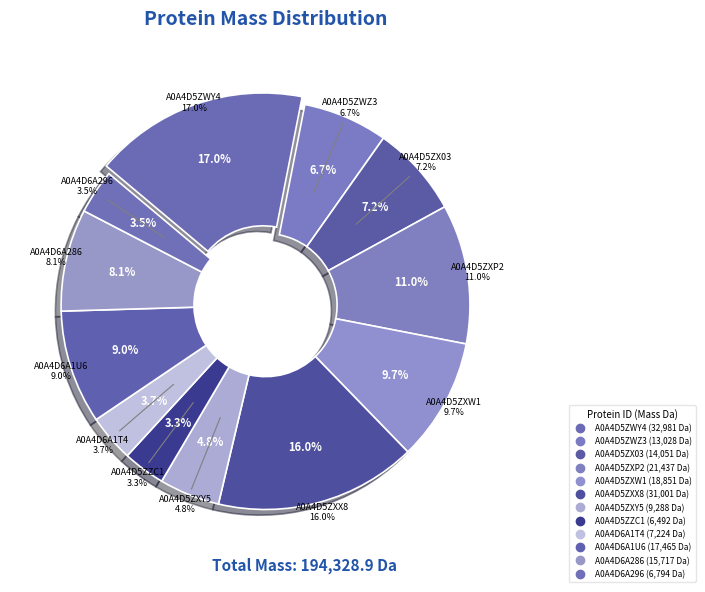

What percentage is the A0A4D5ZWZ3 slice, to the nearest percent?

7%